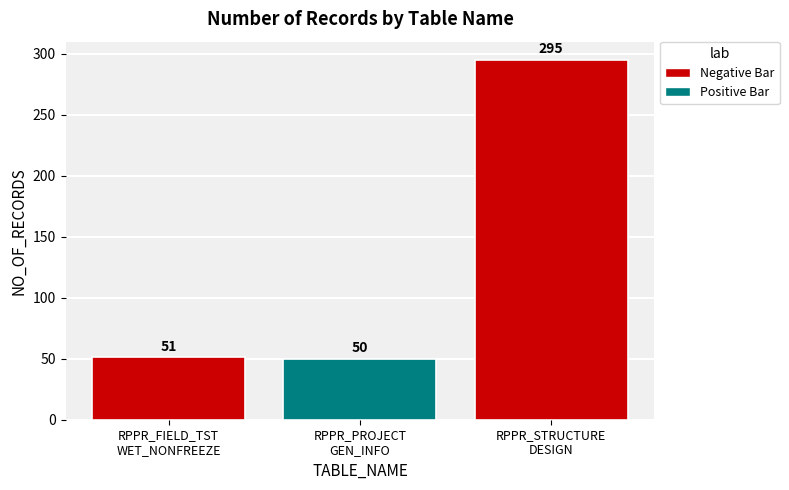

Reading left to right, list all the values displayed in this chart.

51	50	295